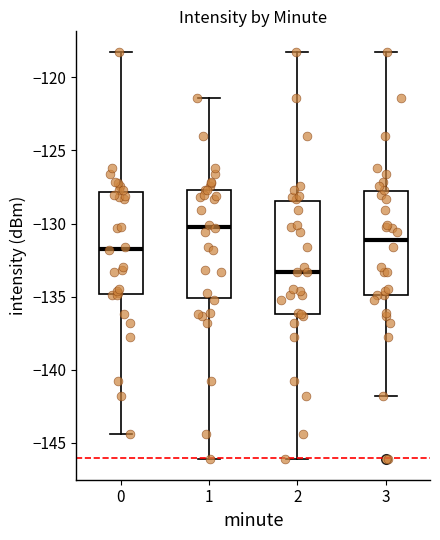

Reading left to right, transcribe this box plot: for each box, give where its median line is, the range the box spans, and where its two whiskers end, as read against the y-axis. The values are not printed on the chart, so give them approximately, as read against the axis.

0: median -131.5, box -135.0 to -128.0, whiskers -144.5 to -118.5
1: median -130.0, box -135.0 to -127.5, whiskers -146.0 to -121.5
2: median -133.5, box -136.0 to -128.5, whiskers -146.0 to -118.5
3: median -131.0, box -135.0 to -128.0, whiskers -142.0 to -118.5